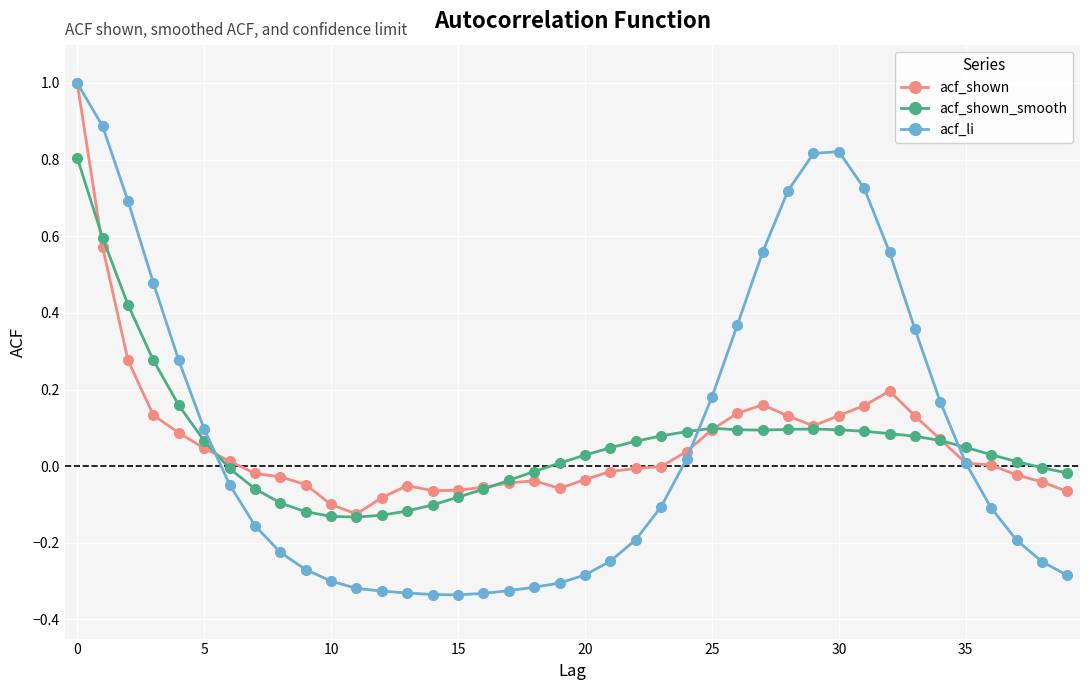

Which series has the widest spread of values?

acf_li